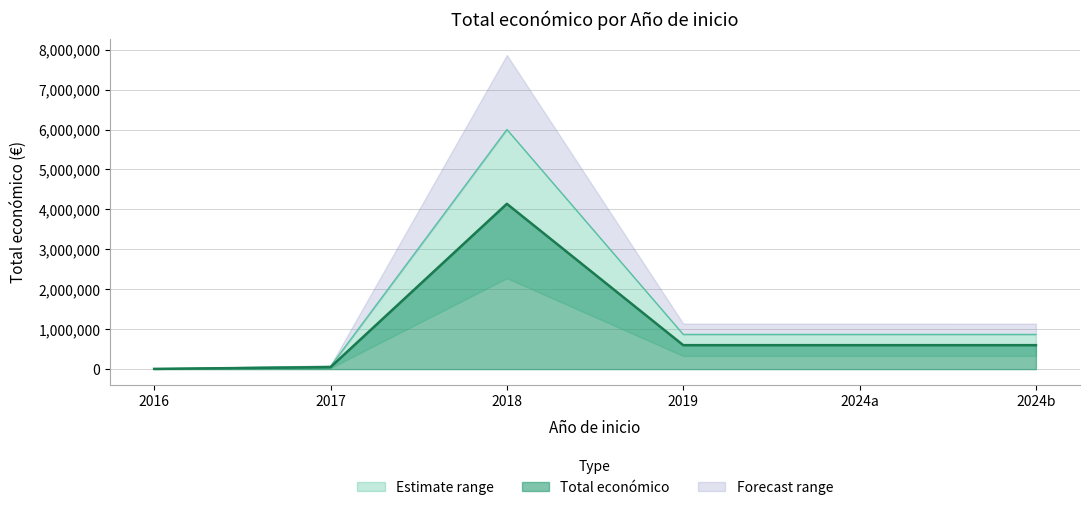

Where is the first local maximum?

2018